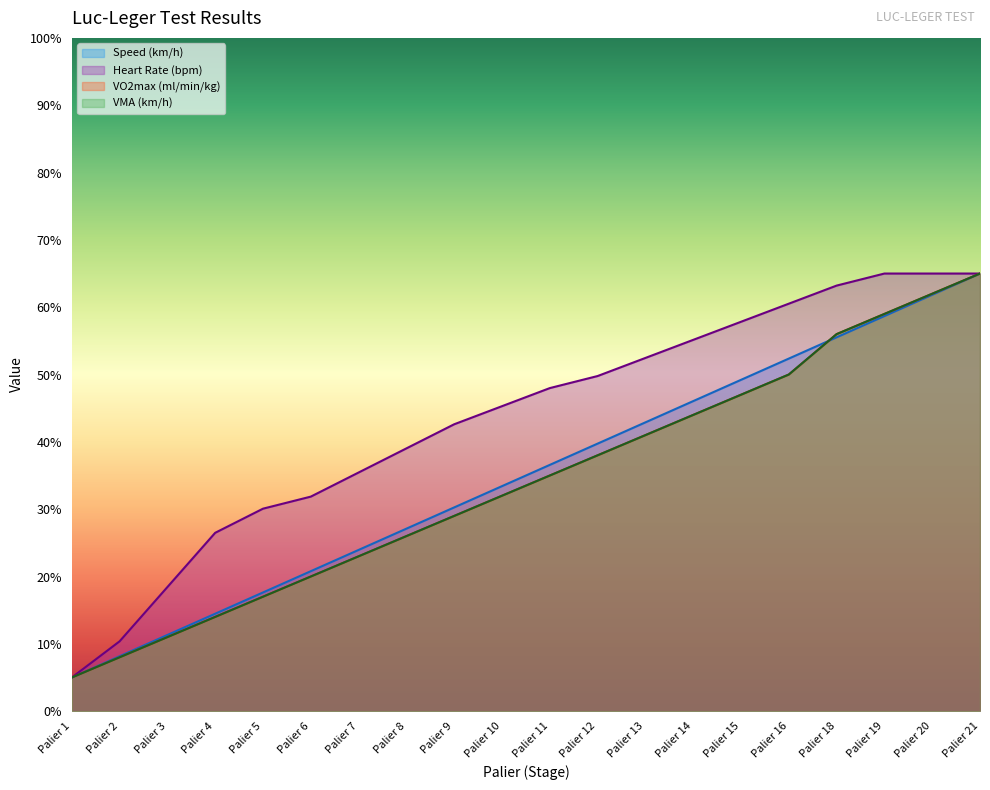

The value of VMA (km/h) at Palier 18 is 100.3. True or false?

False